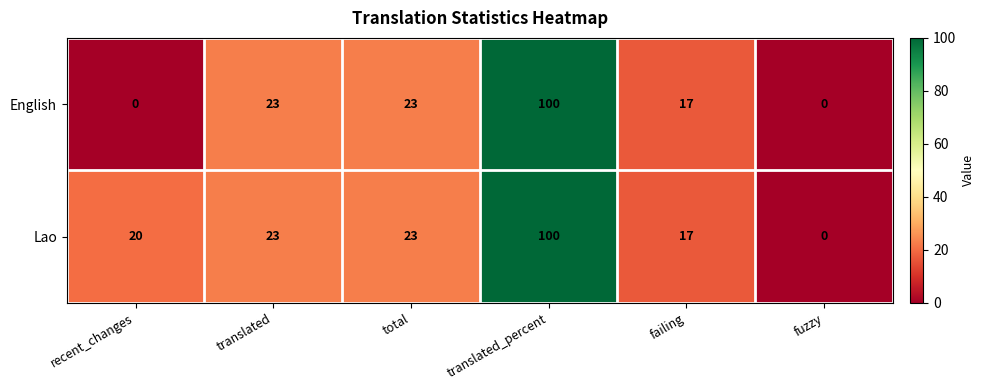

Which series changed the most between recent_changes and translated?

English